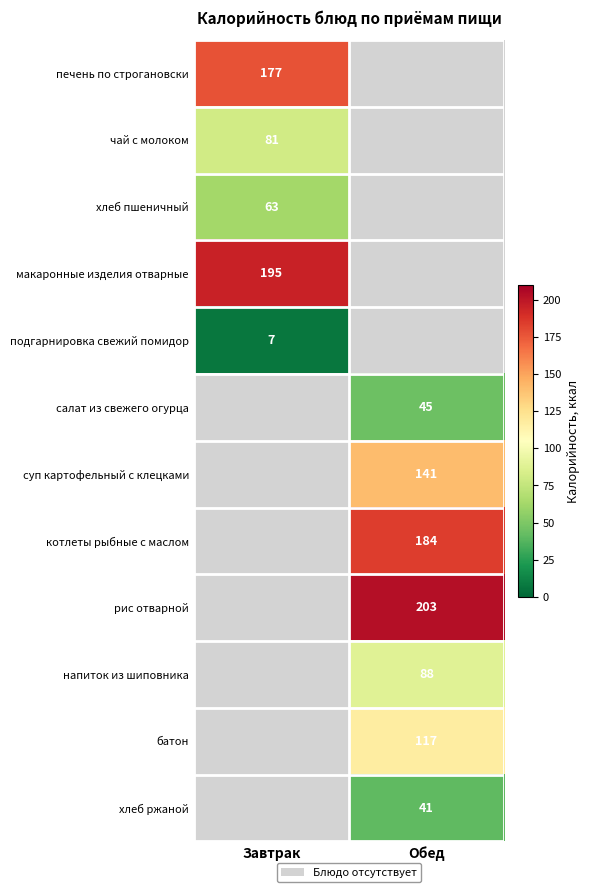

The напиток из шиповника series shows 88 at Обед. True or false?

True